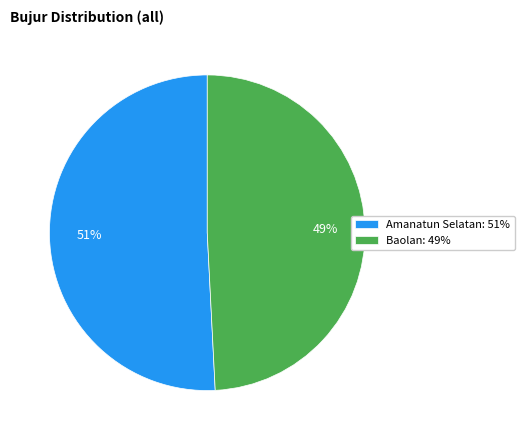

Is it true that Baolan is 49% of the pie?

True